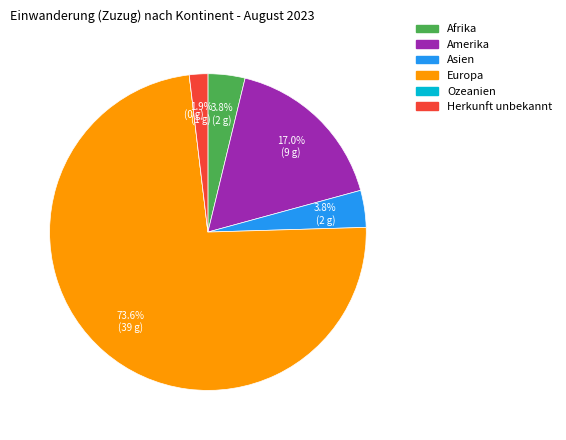

What is the largest slice in the pie chart?

Europa